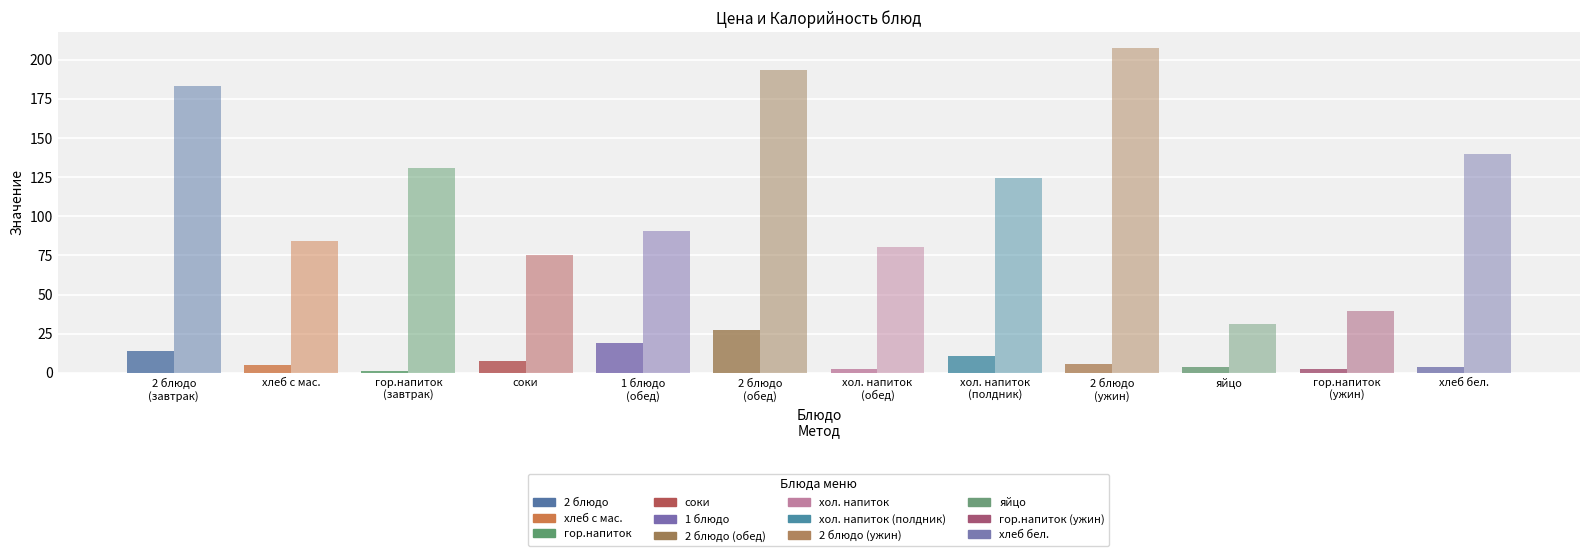

Does the chart contain any negative values?

No